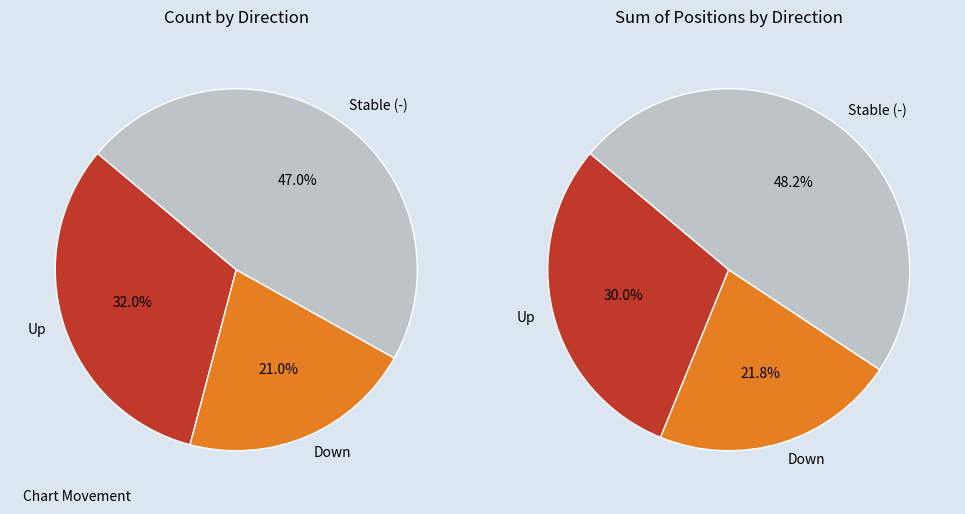

Count the number of slices in the pie.

3